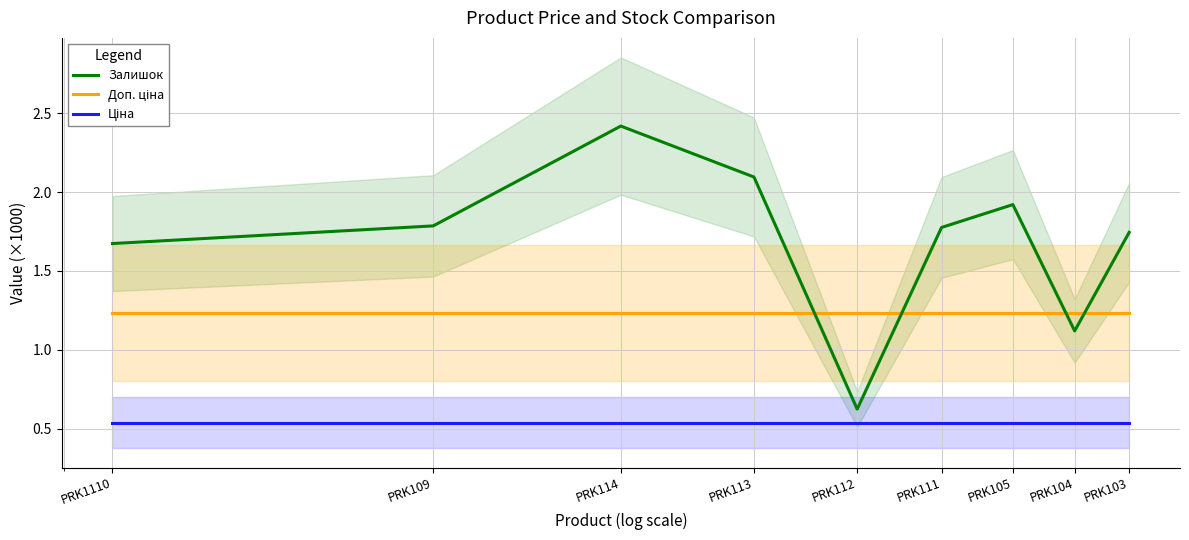

At which category does Залишок reach its first local peak?

PRK114